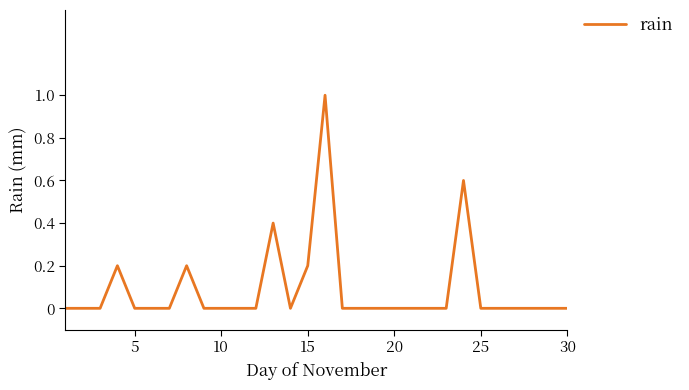

What is the maximum value shown in the chart?

1.0